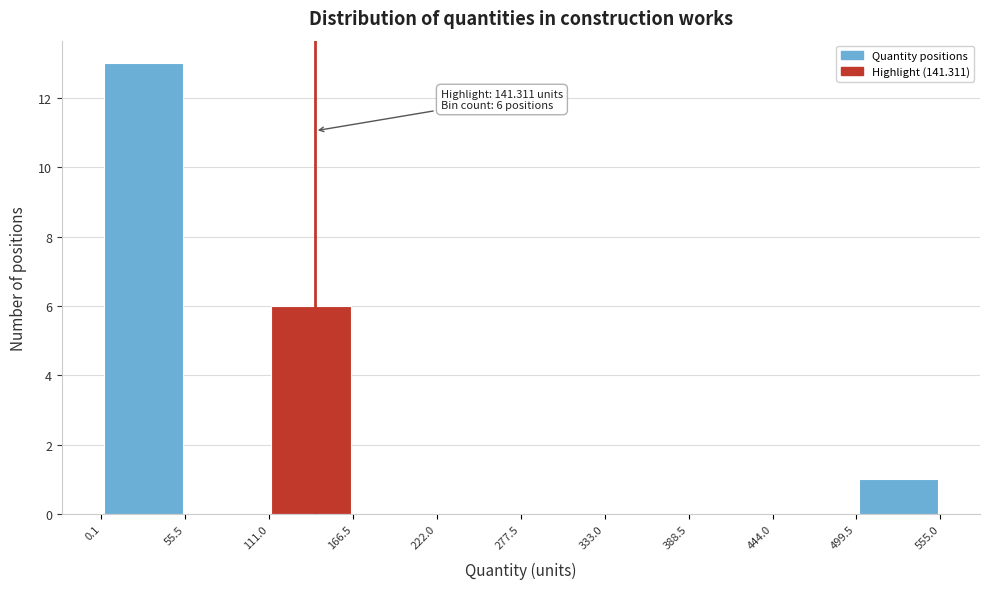

Which range on the x-axis has the tallest bar?

0.1 to 55.5